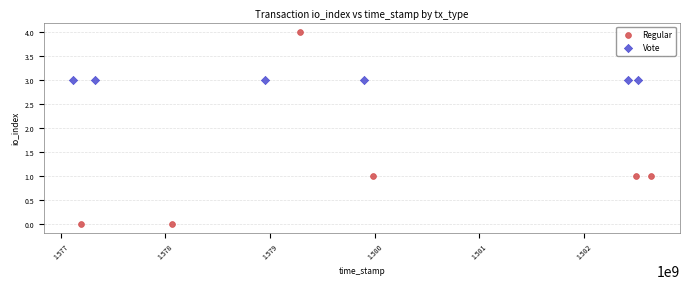

Which series contains the highest Y value?

Regular